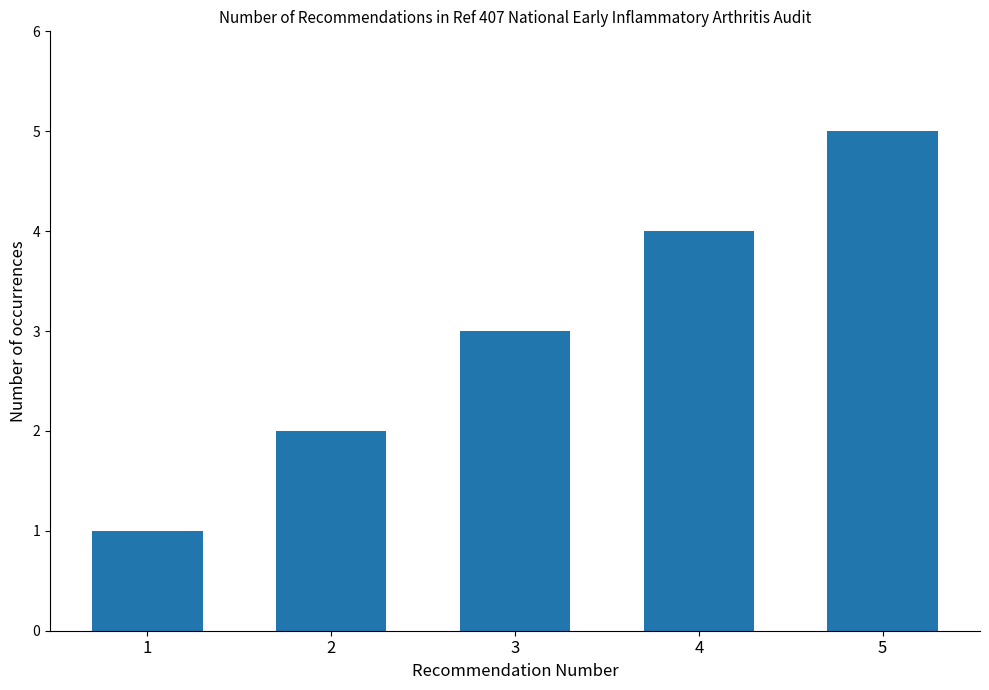

What is the approximate value at 3?

3